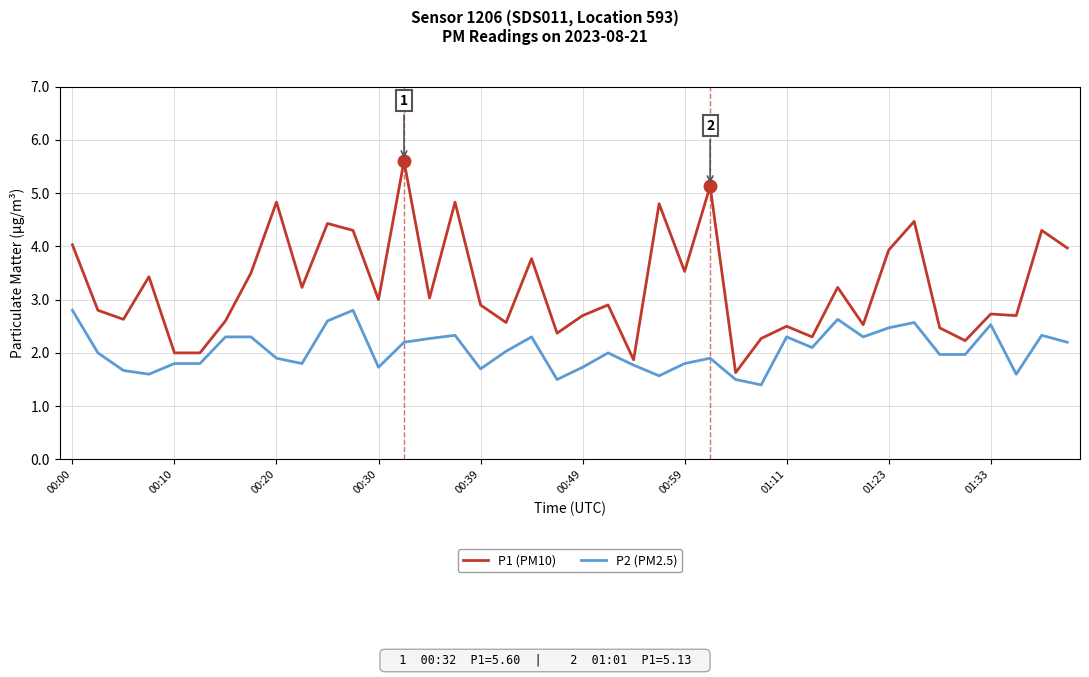

What is the sum of all P2 (PM2.5) values?

82.1